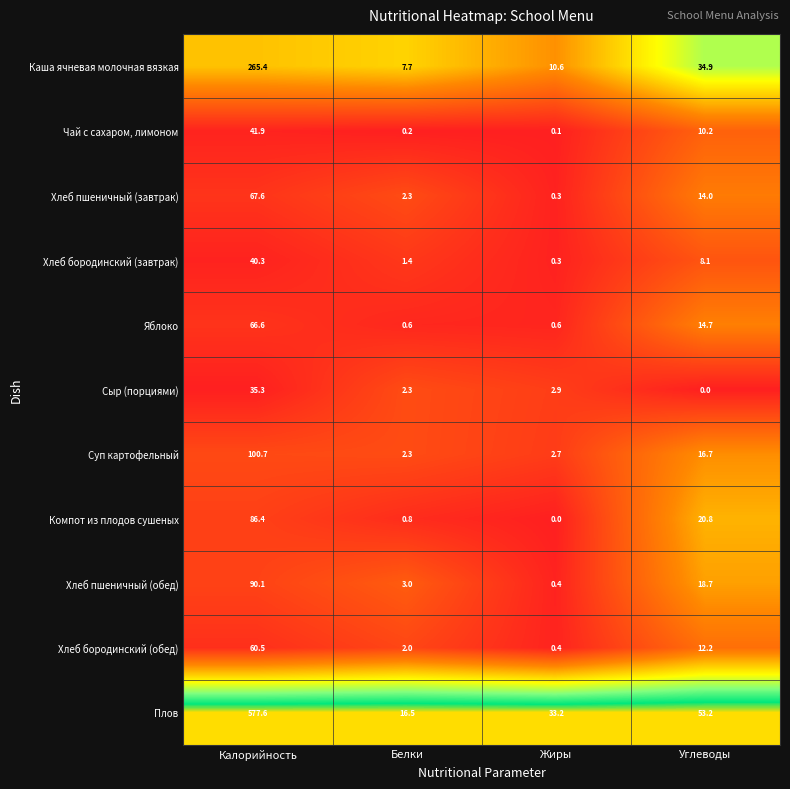

Which series changed the most between Калорийность and Белки?

Плов